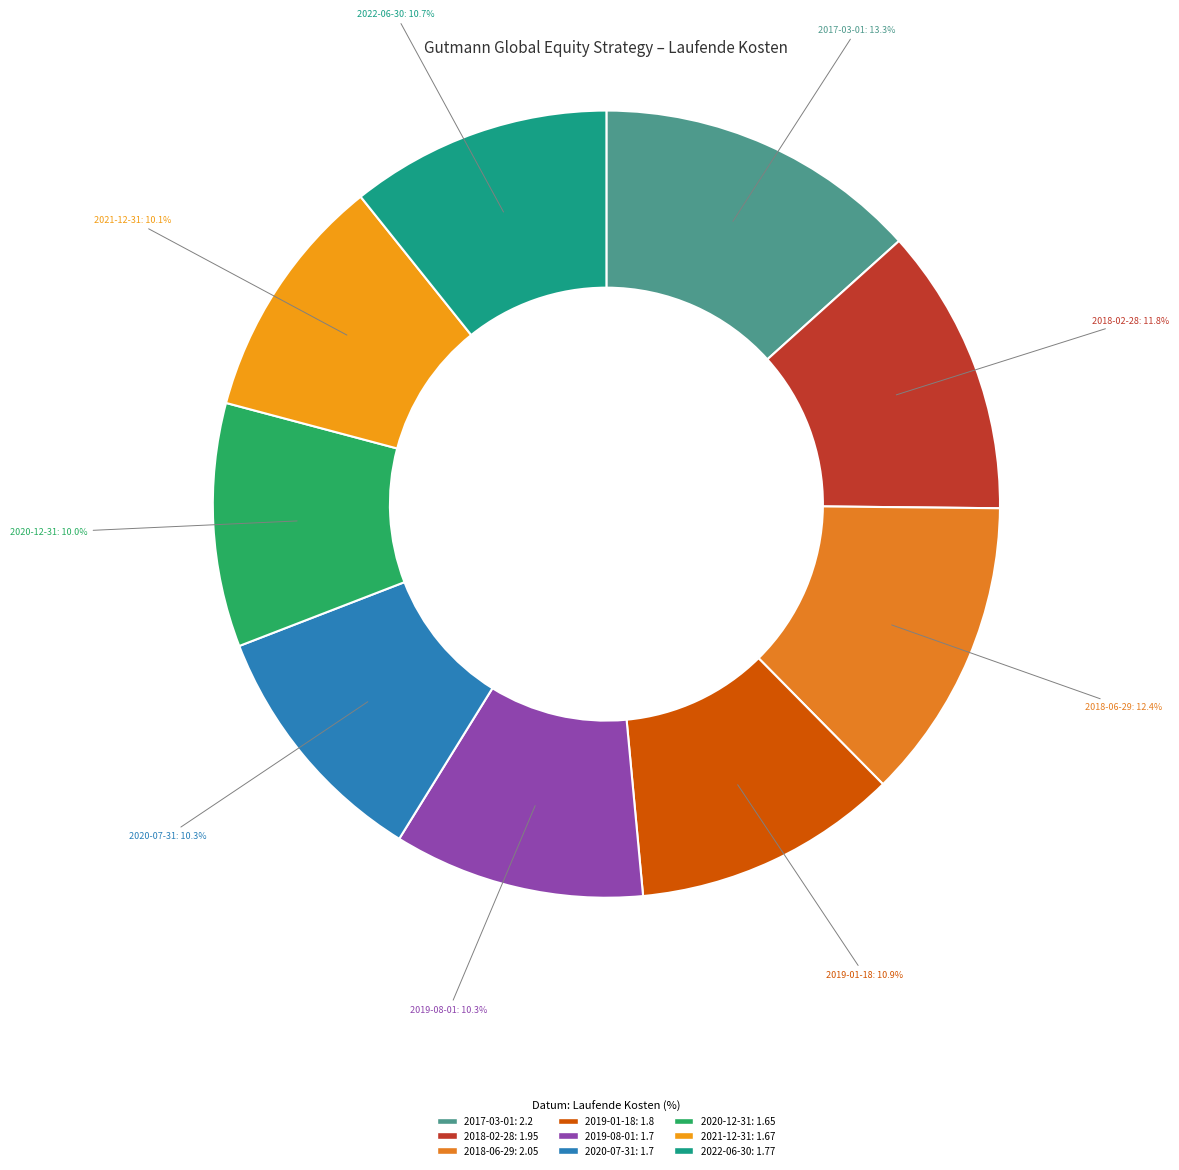

How many segments does this pie chart have?

9